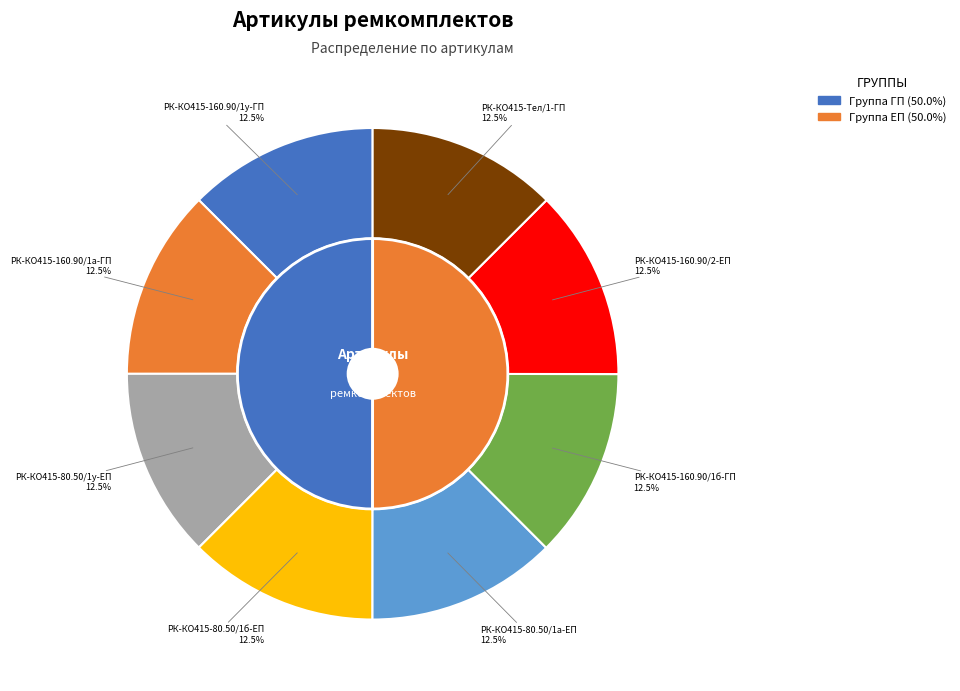

How many slices are in this pie chart?

8